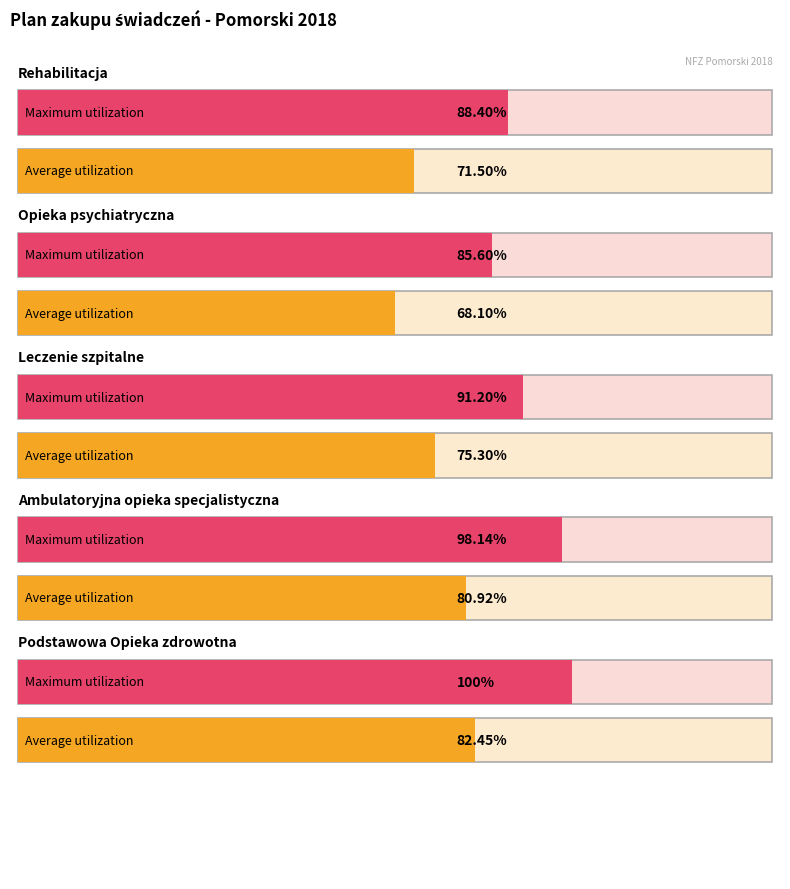

How many groups of bars are there?

5